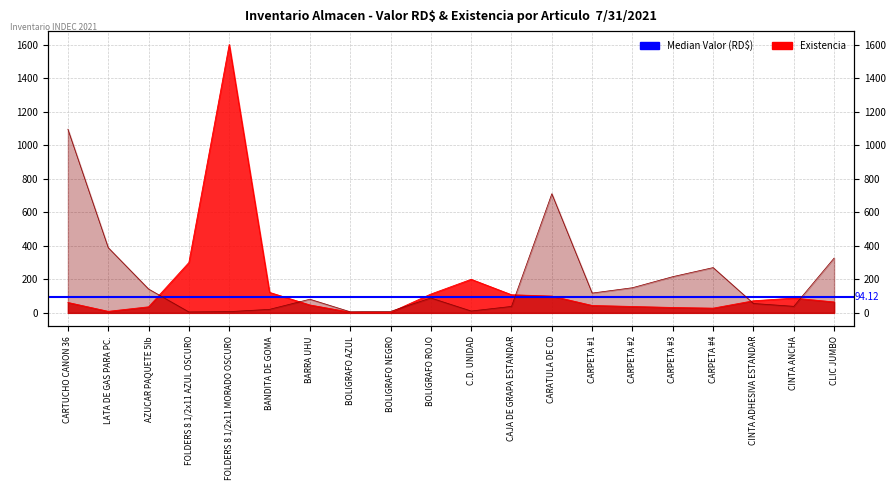

What is the approximate value of Existencia at CLIC JUMBO?

65.0